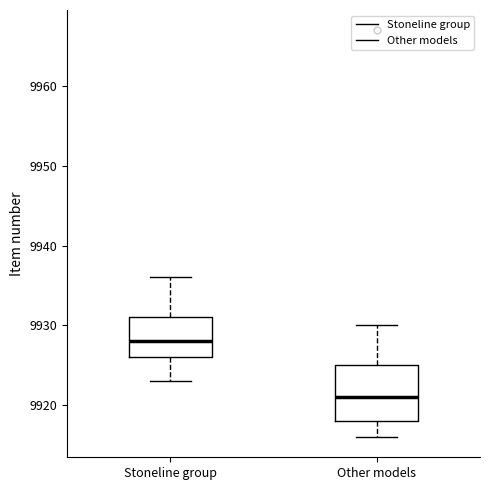

Which box is the tallest, from its lower edge to its upper edge?

Other models